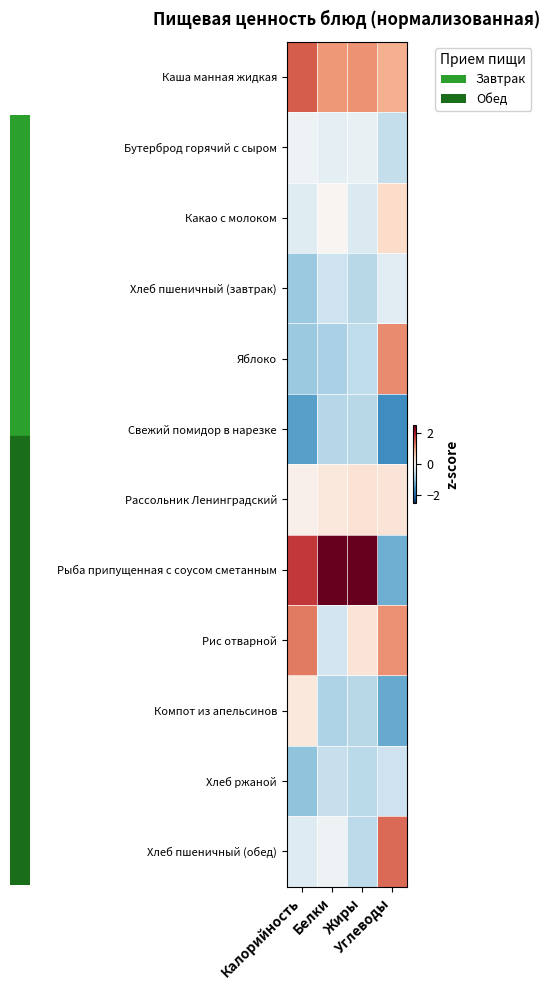

What is the maximum value shown in the chart?

2.8